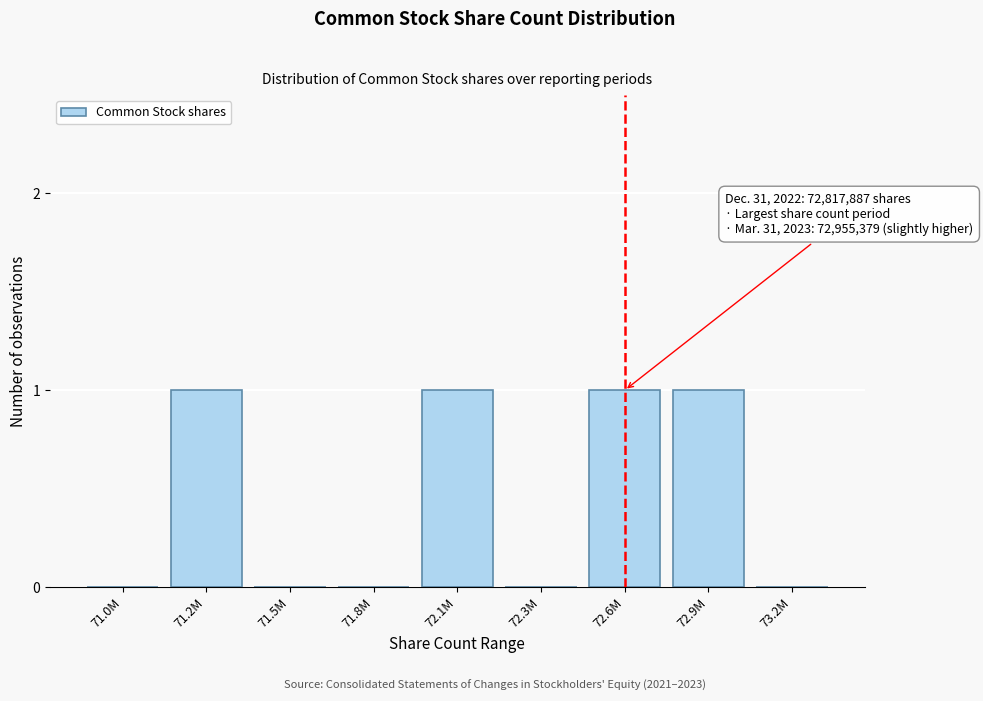

Reading left to right, extract all data points from this chart.

71.0M=0	71.2M=1	71.5M=0	71.8M=0	72.1M=1	72.3M=0	72.6M=1	72.9M=1	73.2M=0